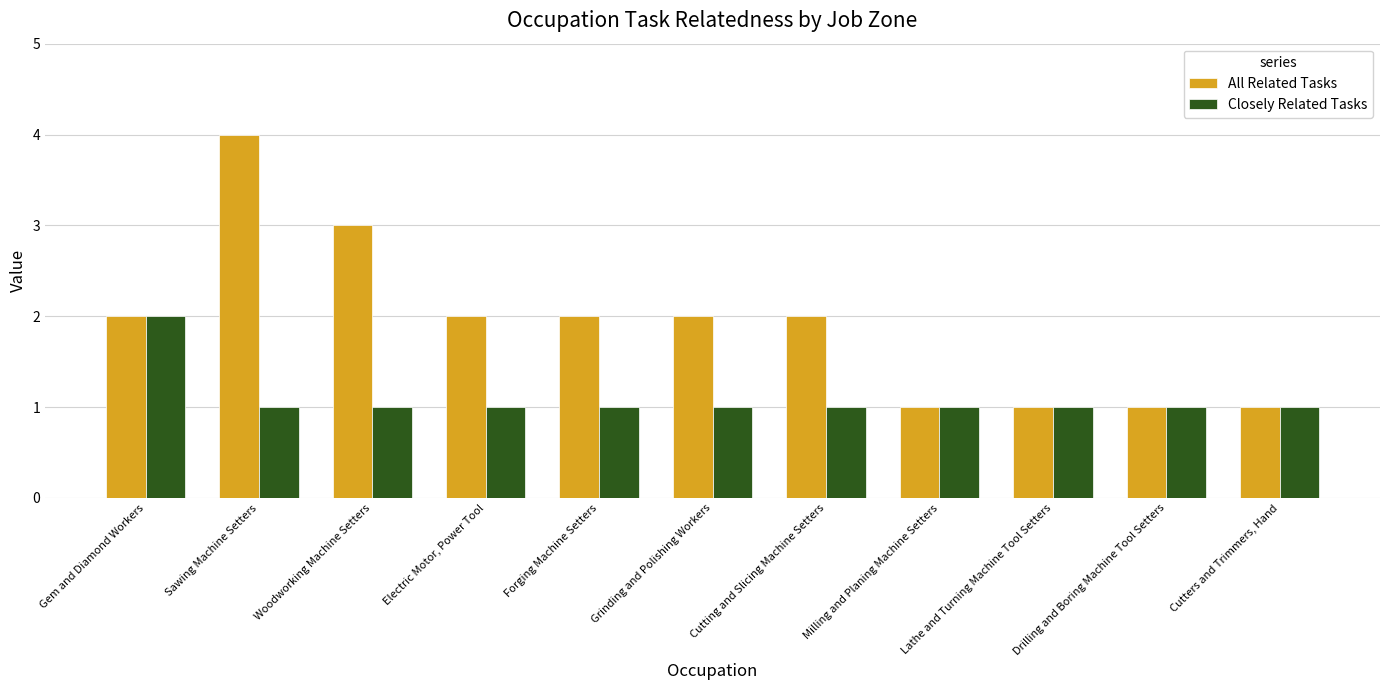

True or false: Closely Related Tasks has a value of 1 at Electric Motor, Power Tool.

True